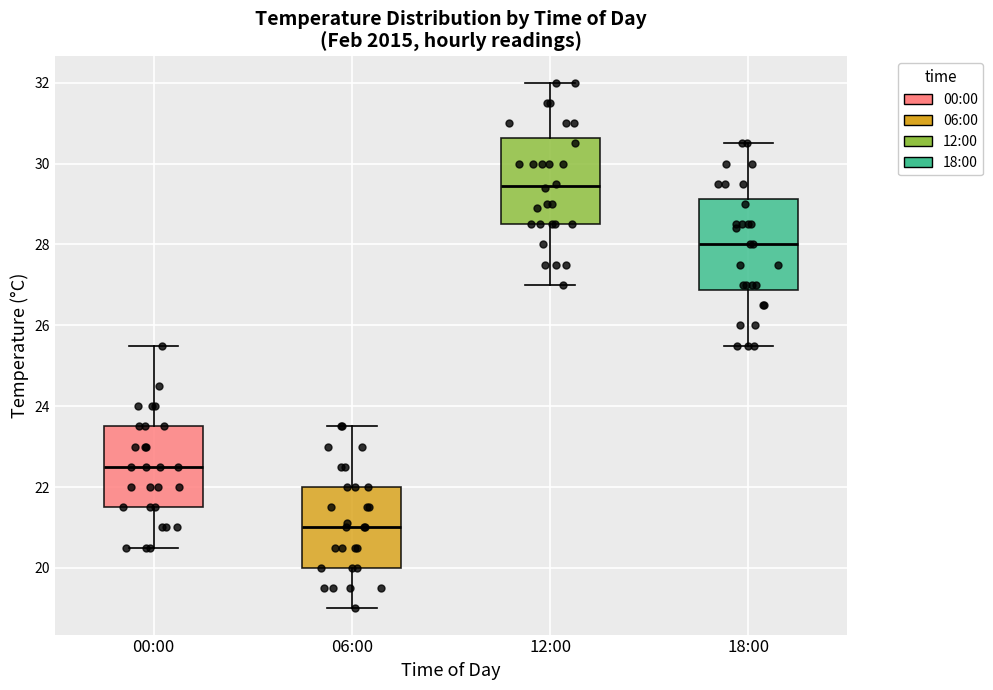

Where does the median line of the box for 06:00 sit on the y-axis? The values are not printed on the chart, so give them approximately, as read against the axis.

21.0